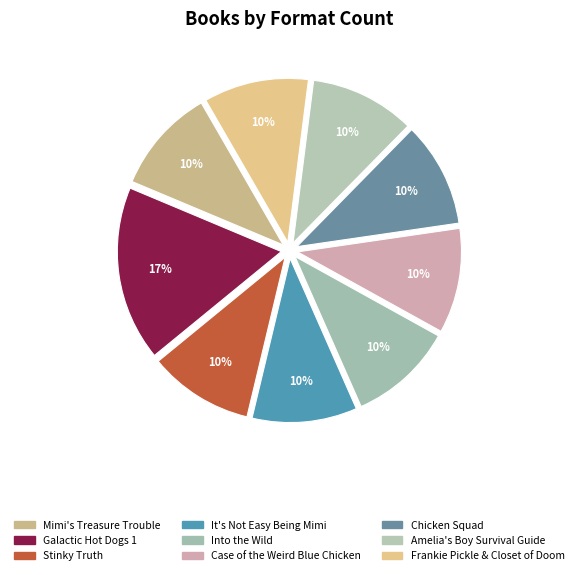

Is there any slice that represents more than half of the pie?

No